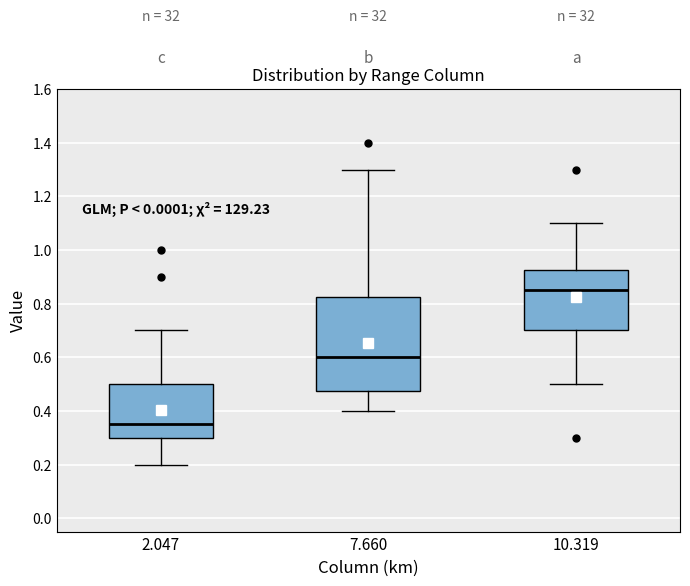

Which box has the lowest median line?

2.047